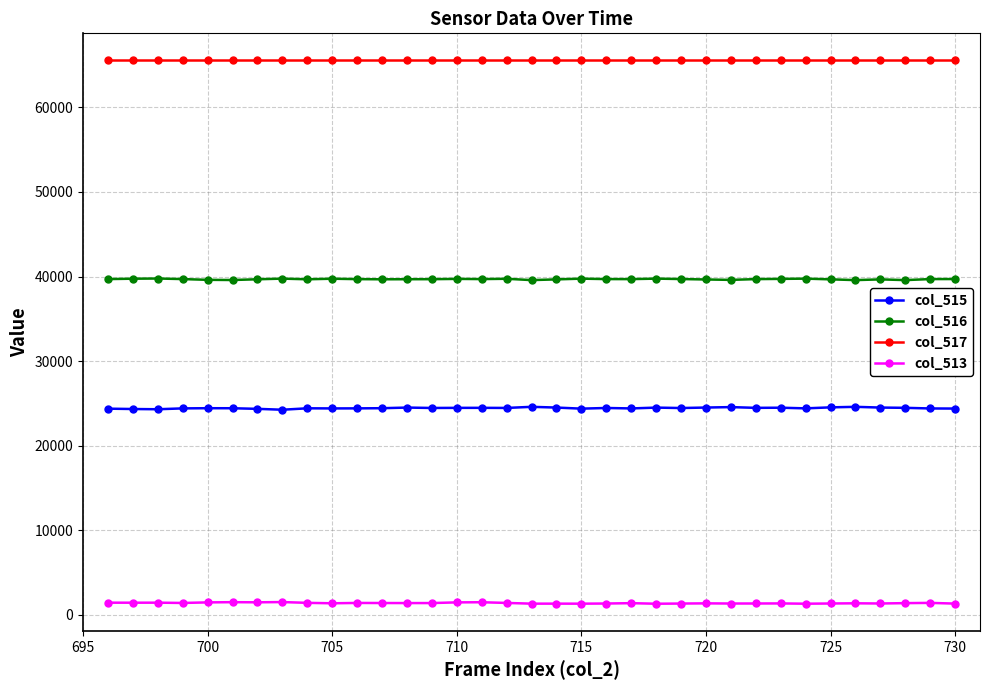

Which series has the largest total across all categories?

col_517